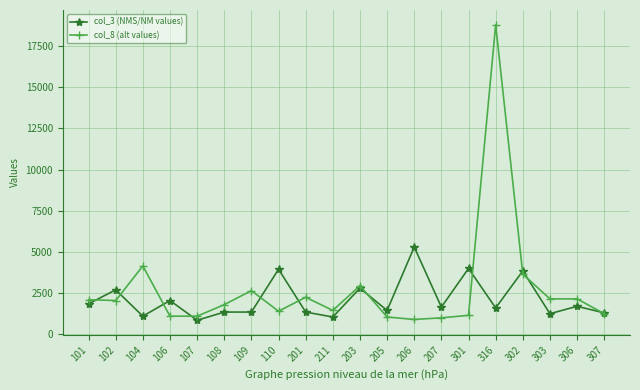

What is the total value across all series at 205?

2500